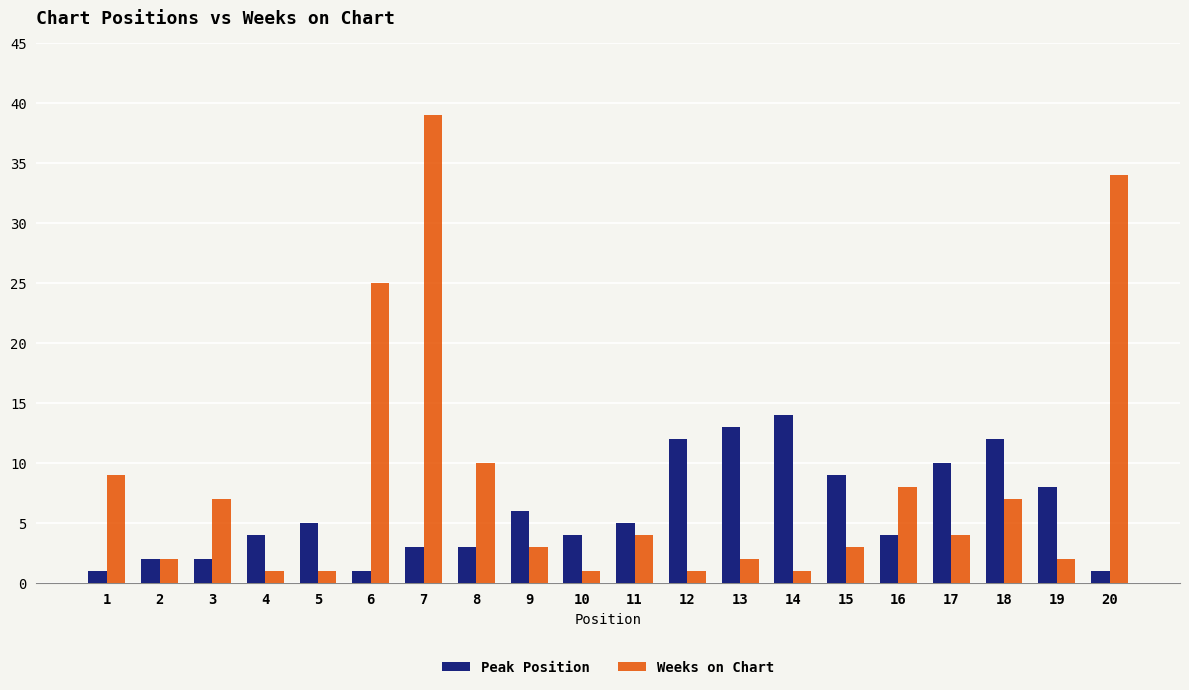

How many categories are shown in the chart?

20